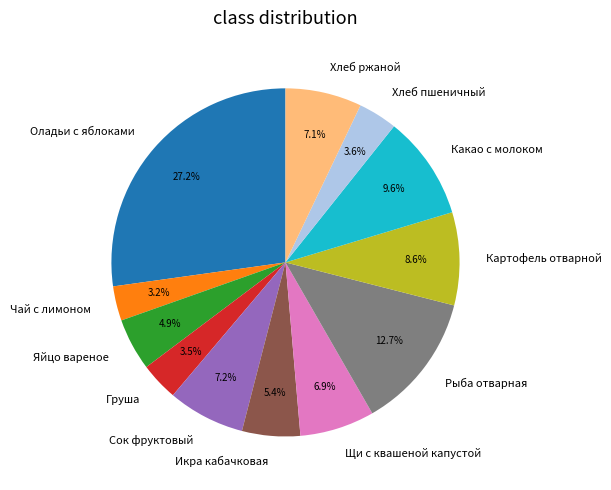

True or false: Какао с молоком accounts for 22% of the total.

False